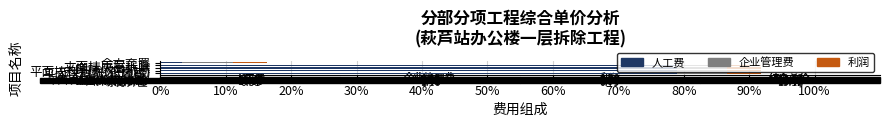

What is the average value of the 人工费 series?

63.8